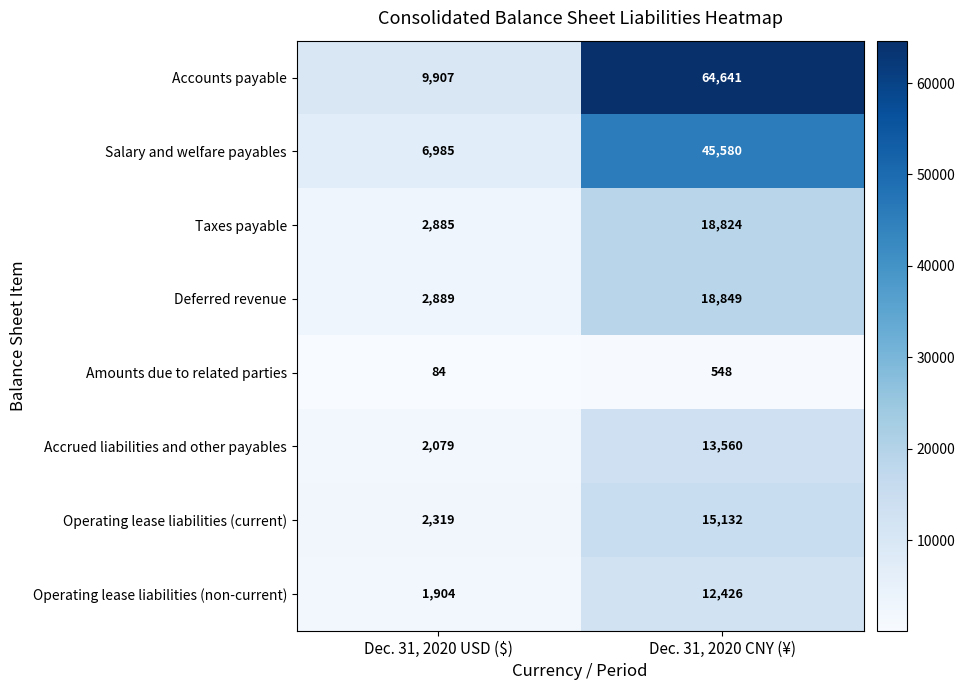

Read the Accrued liabilities and other payables value at Dec. 31, 2020 USD ($), to the nearest 50.

2100